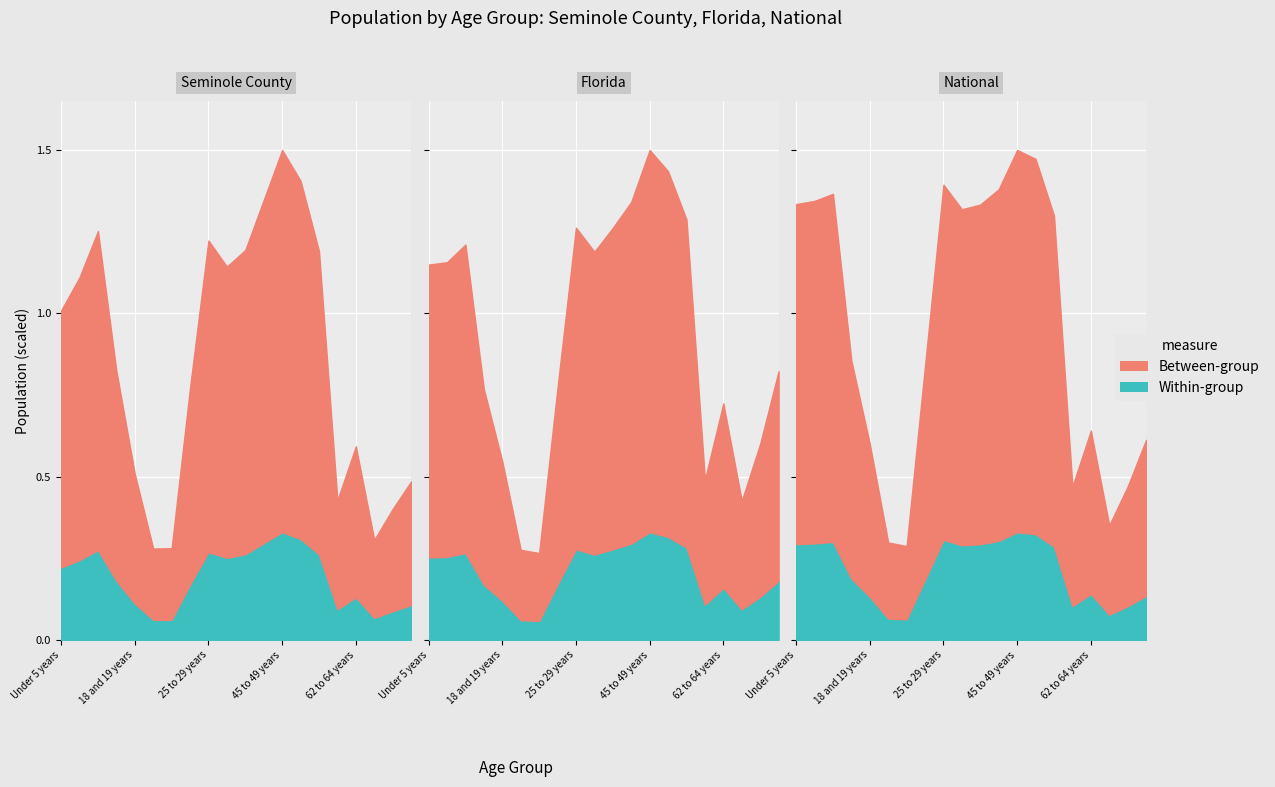

True or false: National has more than 2 points higher than both neighbors.

True